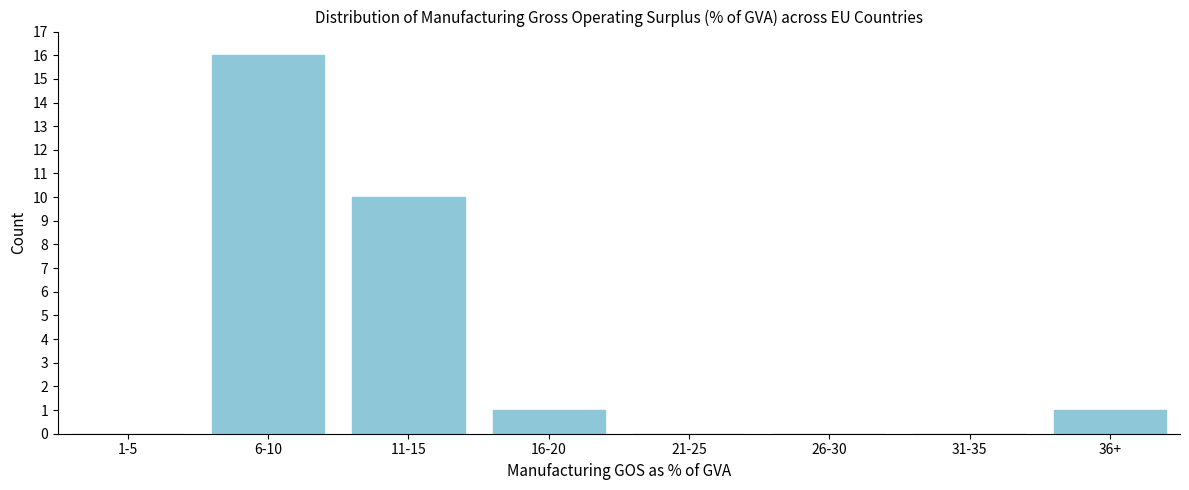

Reading left to right, list all the values displayed in this chart.

1-5=0	6-10=16	11-15=10	16-20=1	21-25=0	26-30=0	31-35=0	36+=1